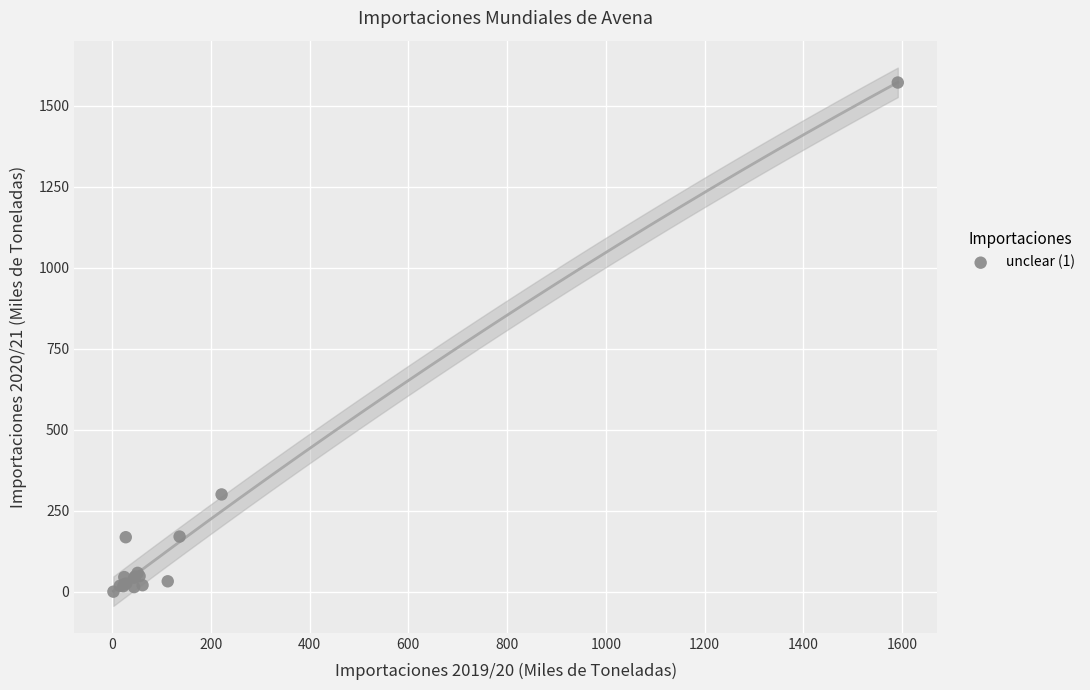

What Y value in the scatter plot is closest to 786?

301